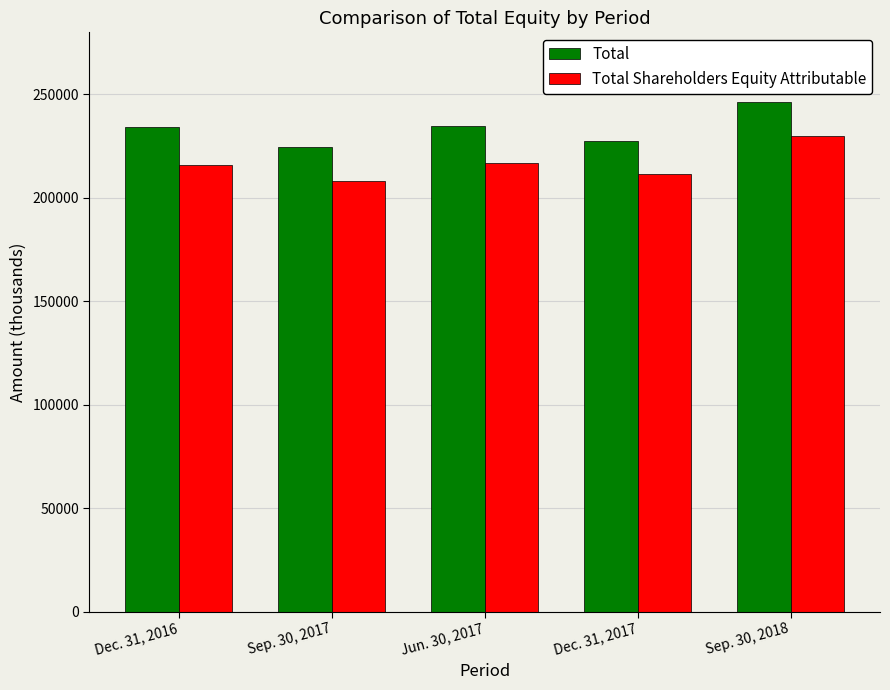

What is the difference between the second highest and minimum values in the Total series?

10287